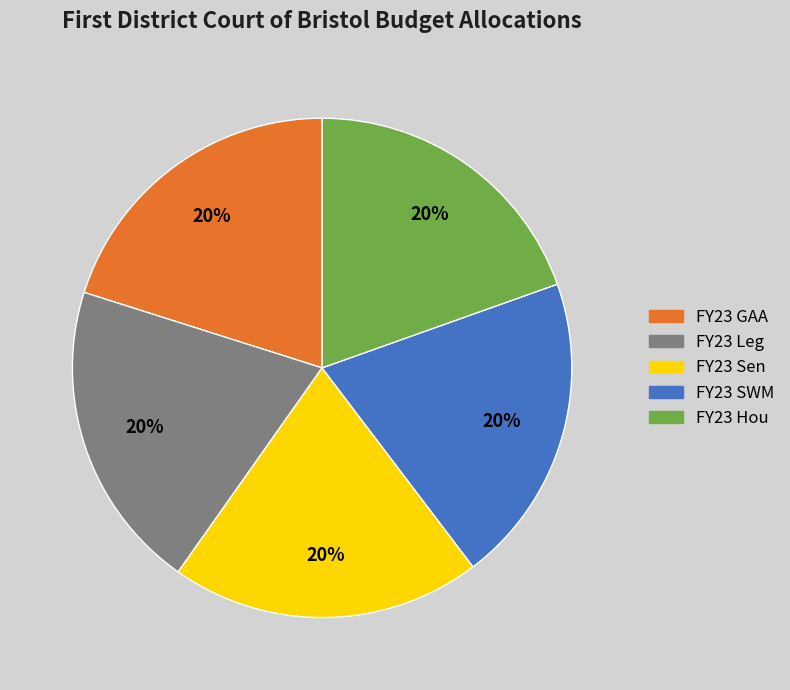

To the nearest percent, what is the combined percentage of FY23 Hou and FY23 SWM?

40%